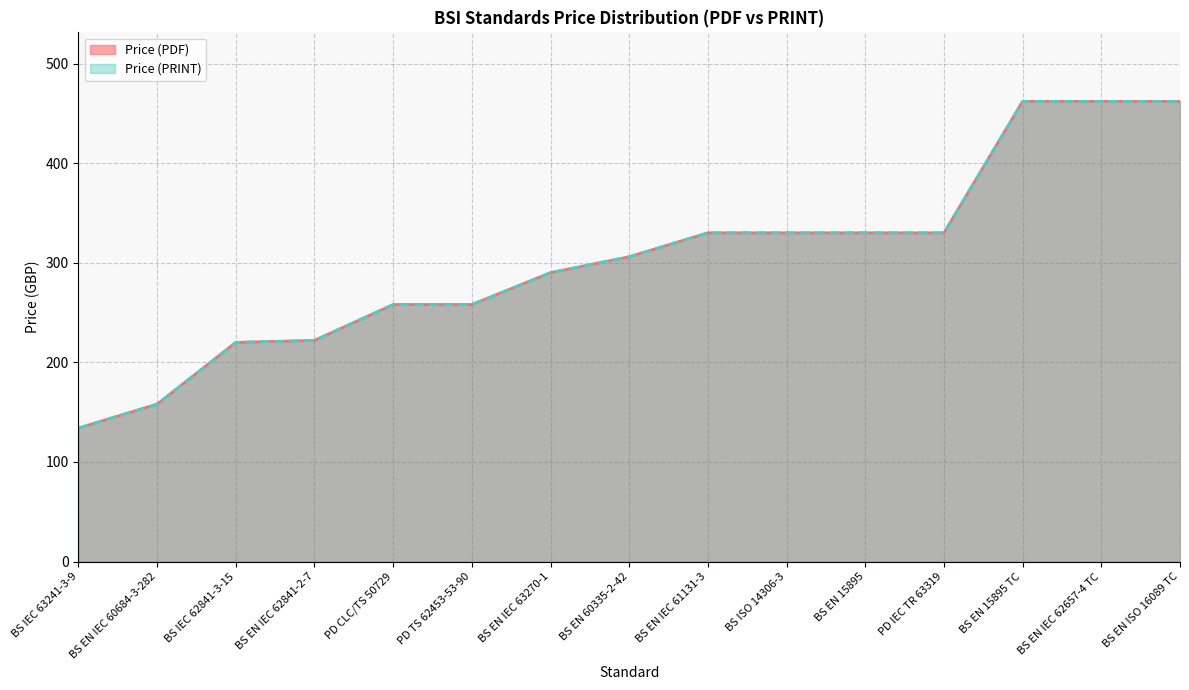

At which label does Price (PRINT) reach its peak?

BS EN 15895 TC